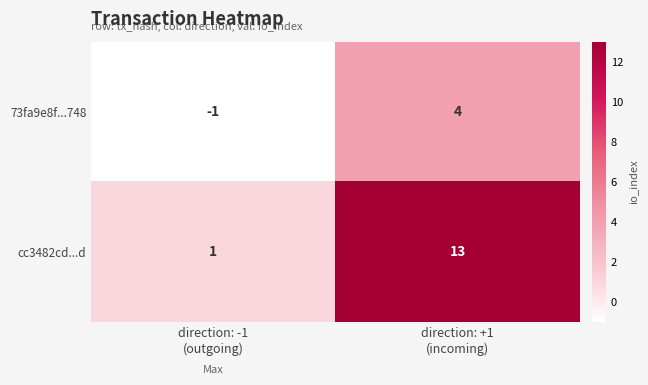

List the series in order of their overall mean, lowest first.

73fa9e8f...748, cc3482cd...d